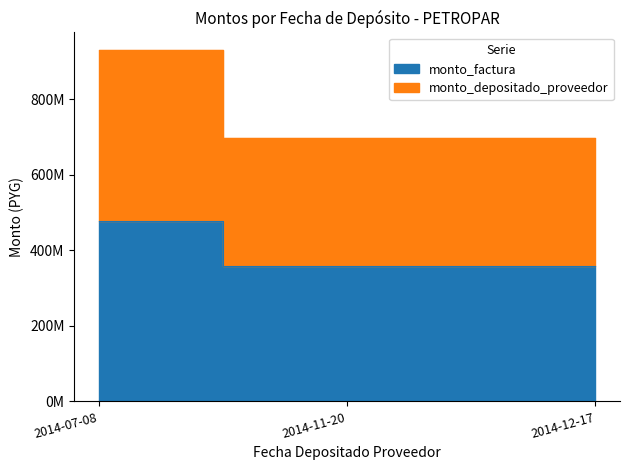

What position from the right is 2014-12-17?

1